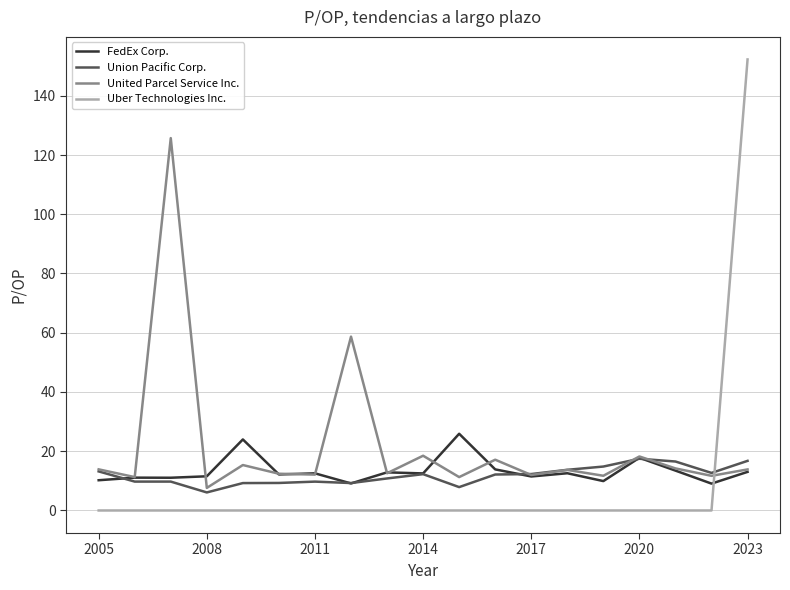

Does the chart display data point markers on the line(s)?

No